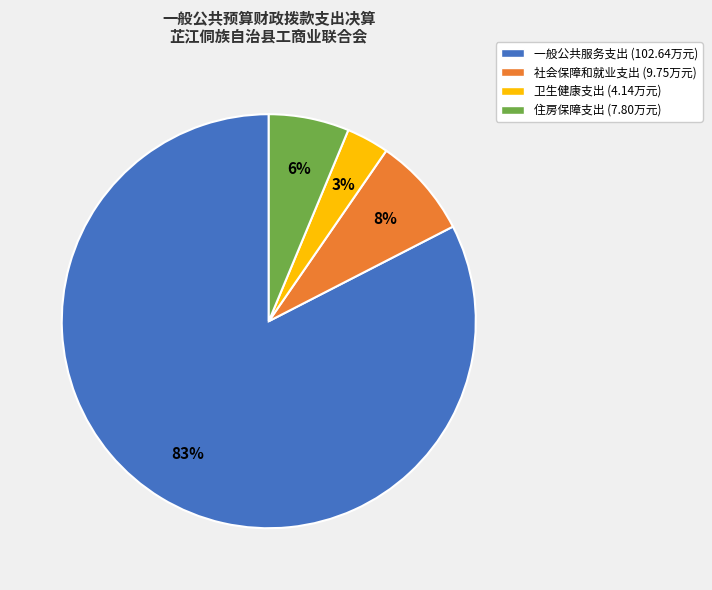

How many slices are in this pie chart?

4